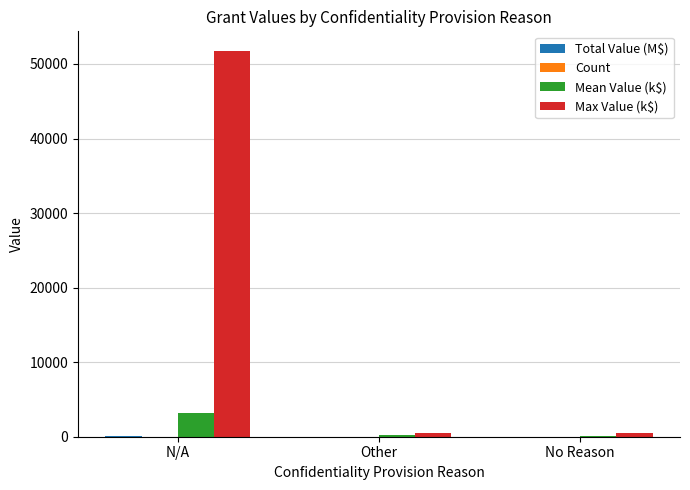

What is the maximum value for Max Value (k$)?

51792.0